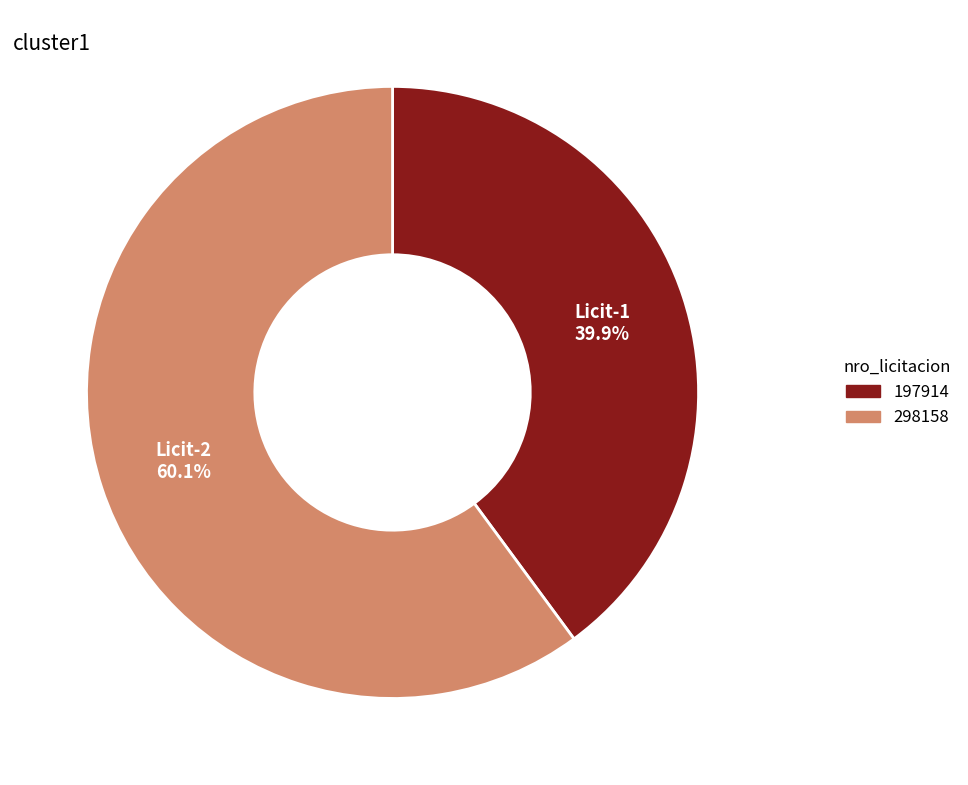

Does any single category account for the majority?

Yes